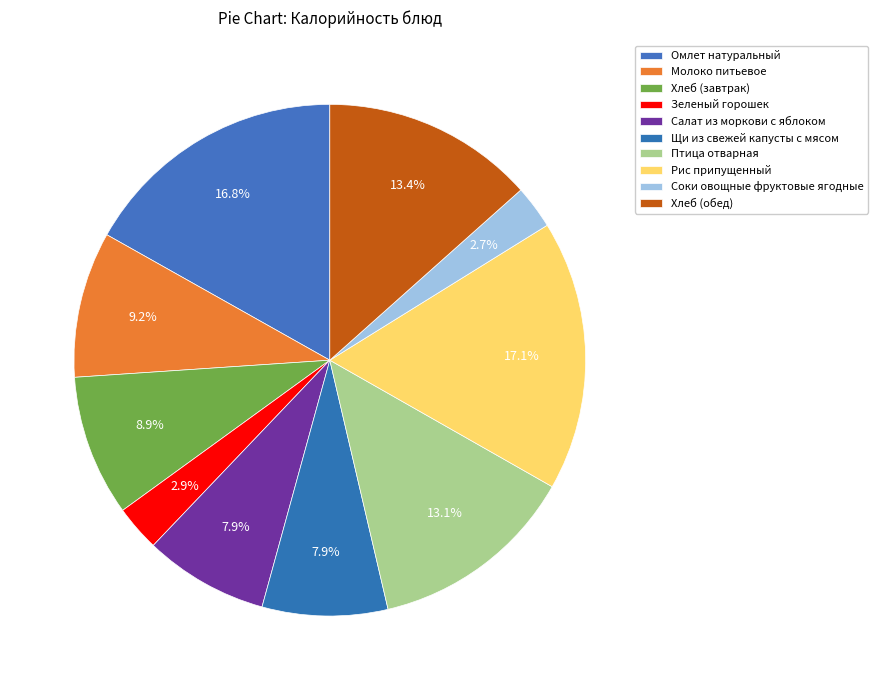

Count the number of slices in the pie.

10